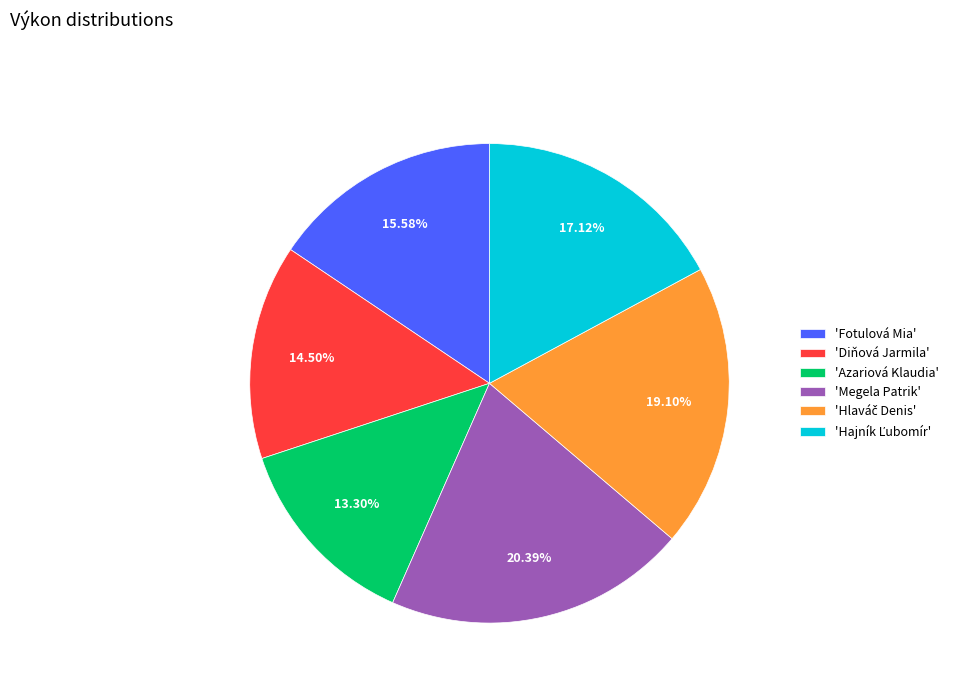

Which has a higher value, 'Megela Patrik' or 'Fotulová Mia'?

'Megela Patrik'